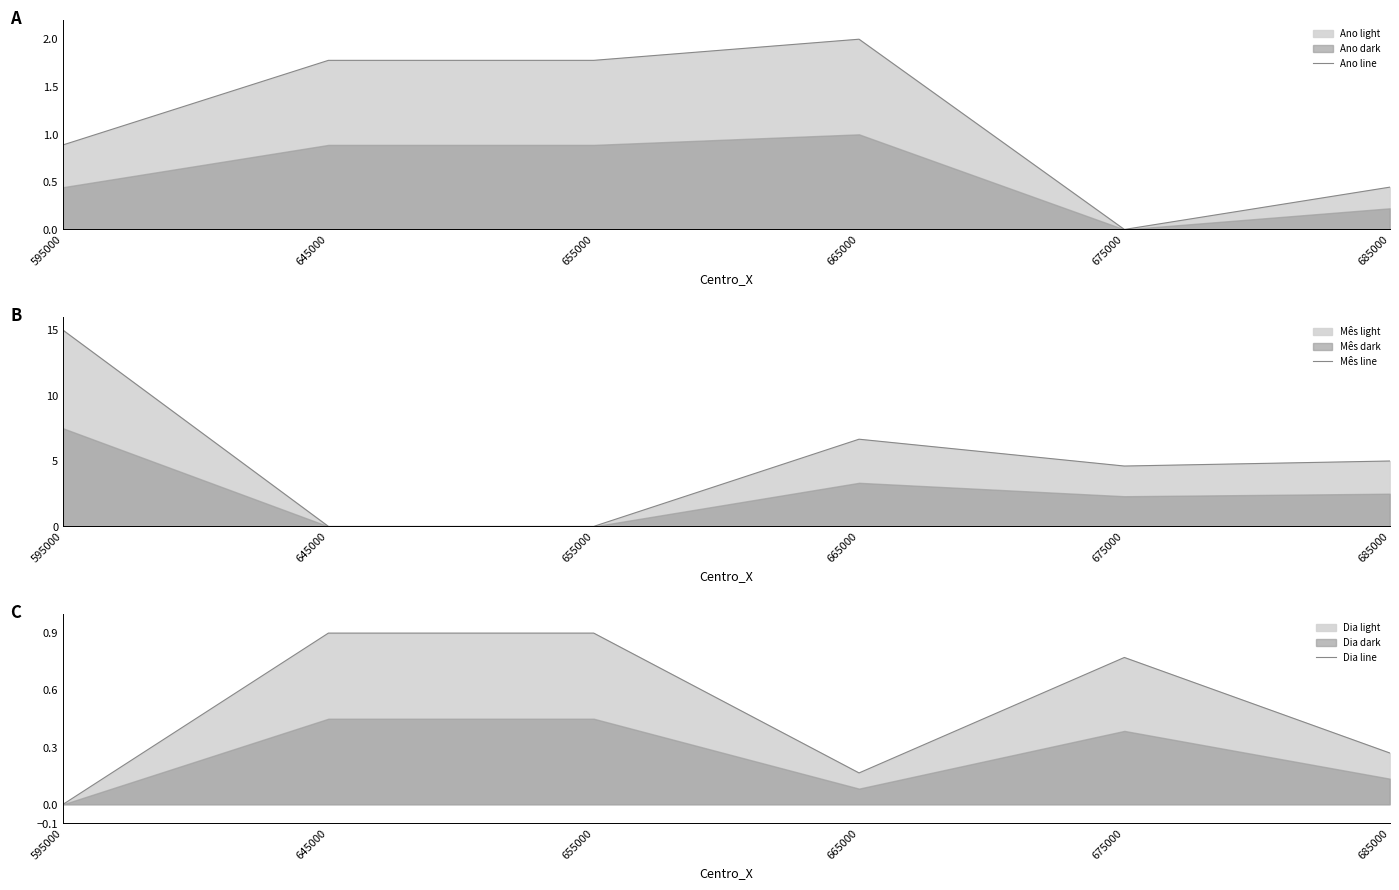

The Mês line series shows 0.0 at 655000. True or false?

True